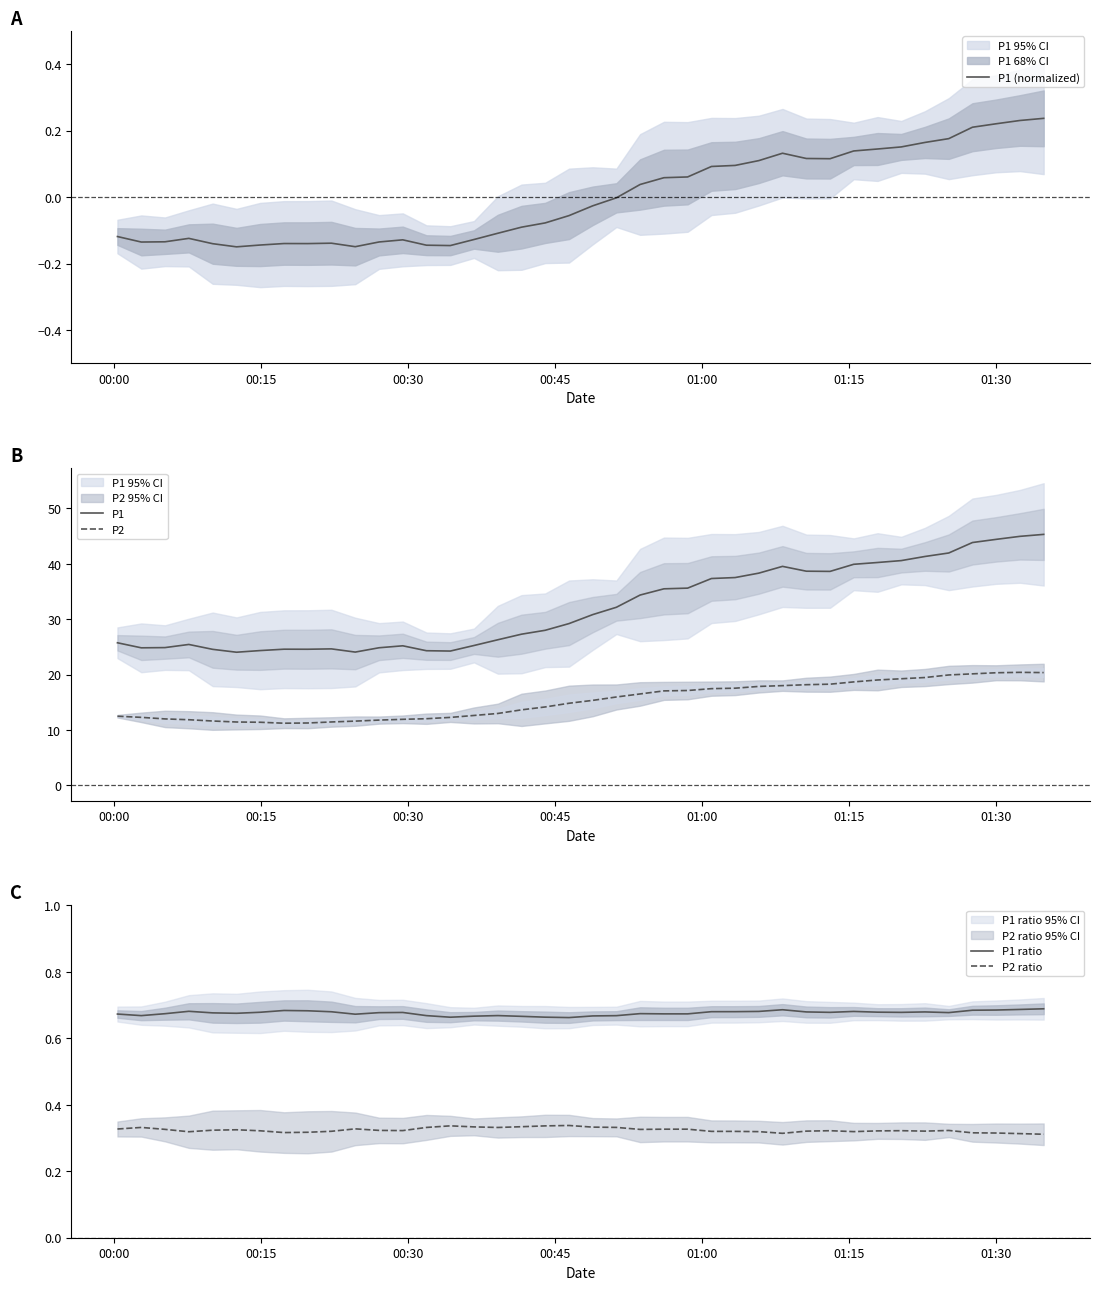

How many interior local valleys does the P2 ratio series have?

8